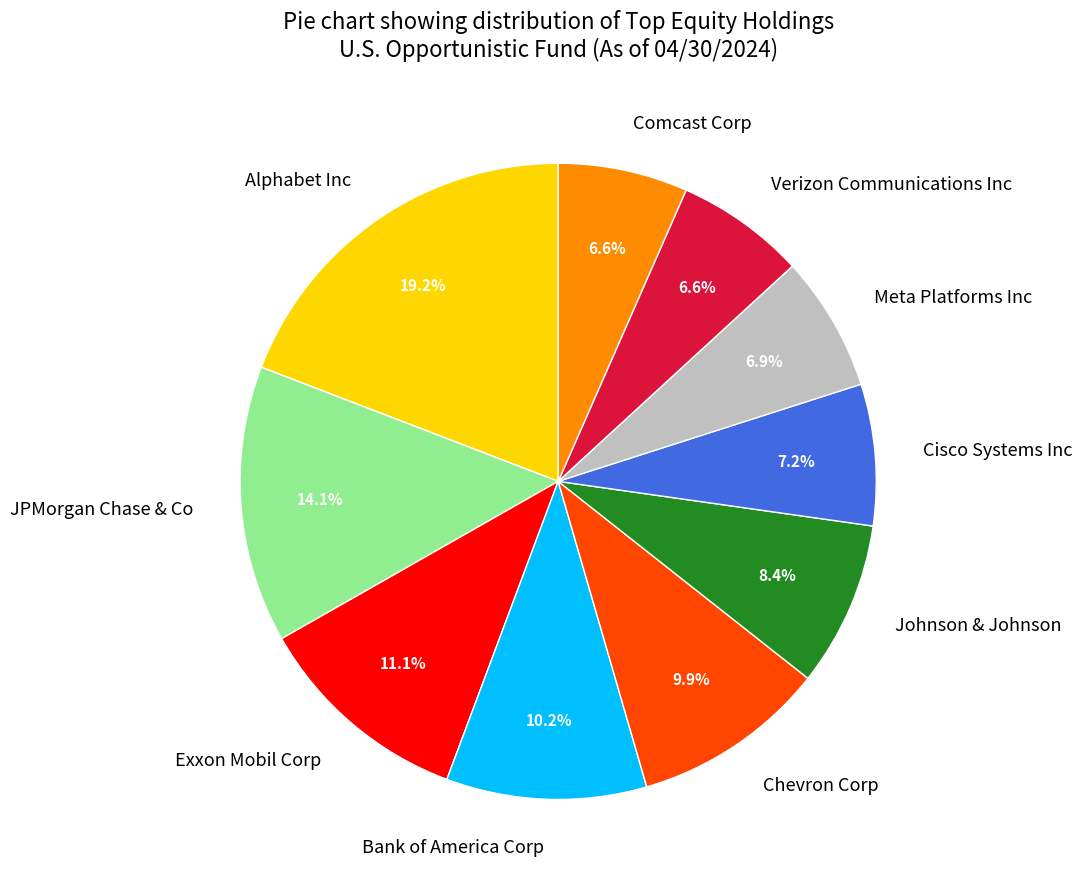

The Meta Platforms Inc slice represents 7% of the pie. True or false?

True